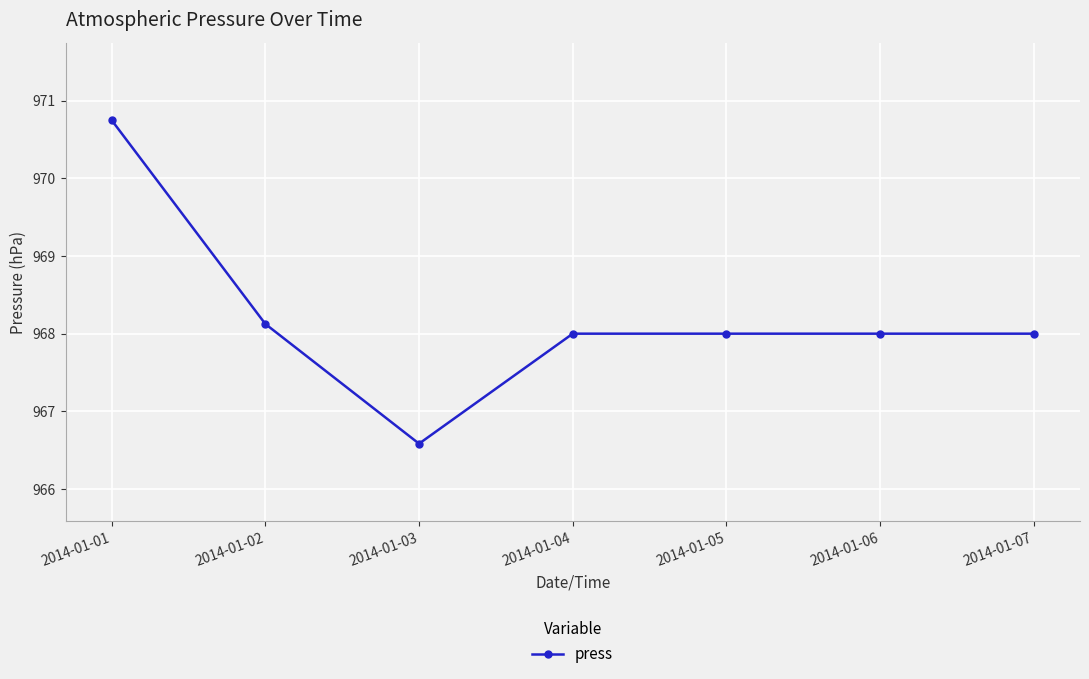

Reading left to right, what are all the values shown in this chart?

2014-01-01=970.8	2014-01-02=968.1	2014-01-03=966.6	2014-01-04=968.0	2014-01-05=968.0	2014-01-06=968.0	2014-01-07=968.0